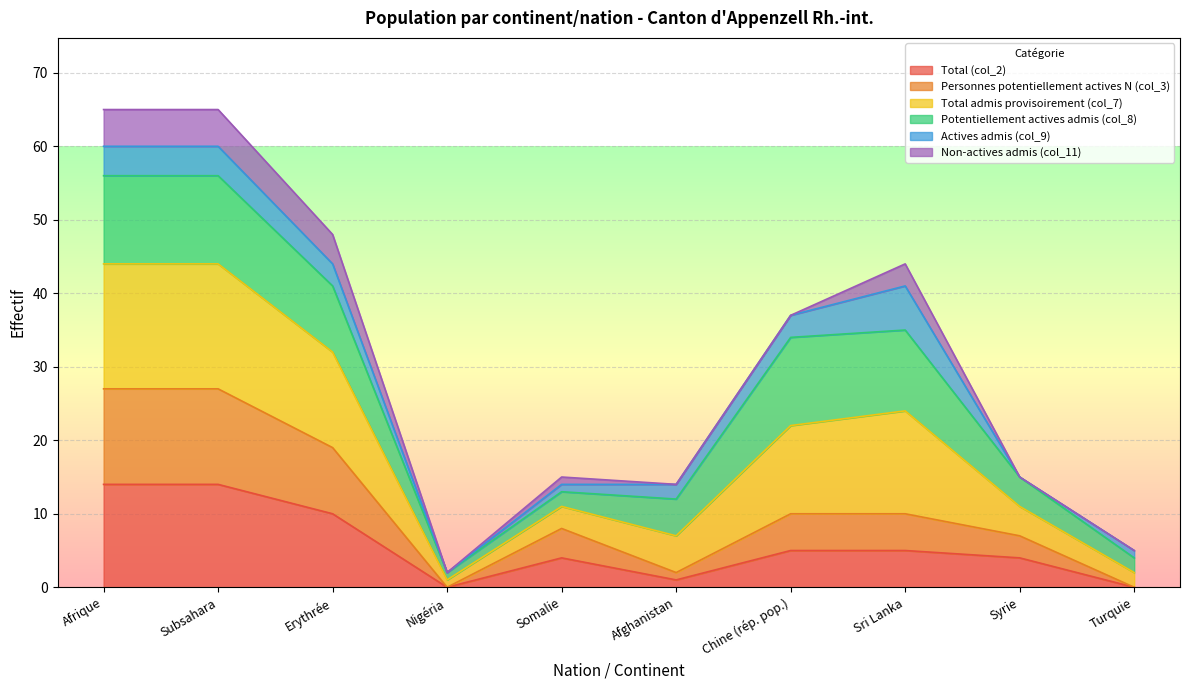

What is the minimum value for Total admis provisoirement (col_7)?

2